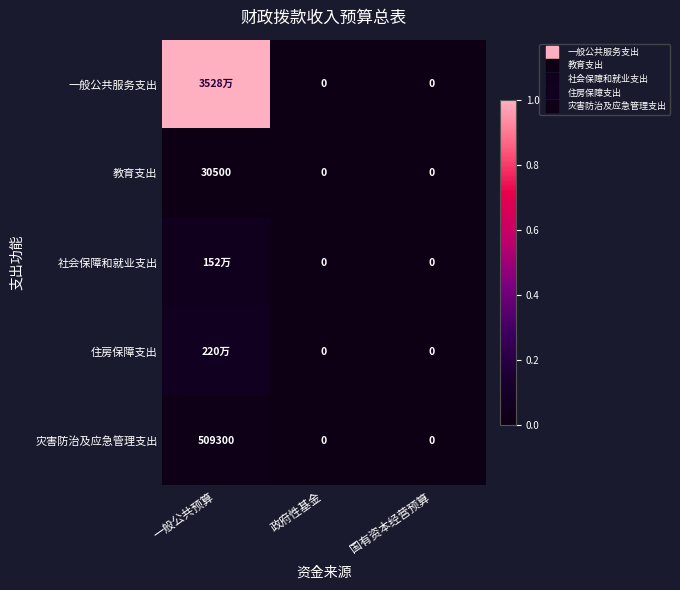

Where is 社会保障和就业支出 nearest to the value 0?

政府性基金